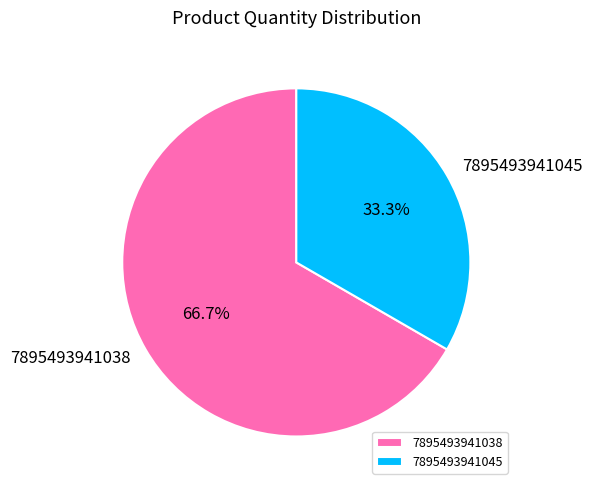

What percentage is the 7895493941038 slice, to the nearest percent?

67%